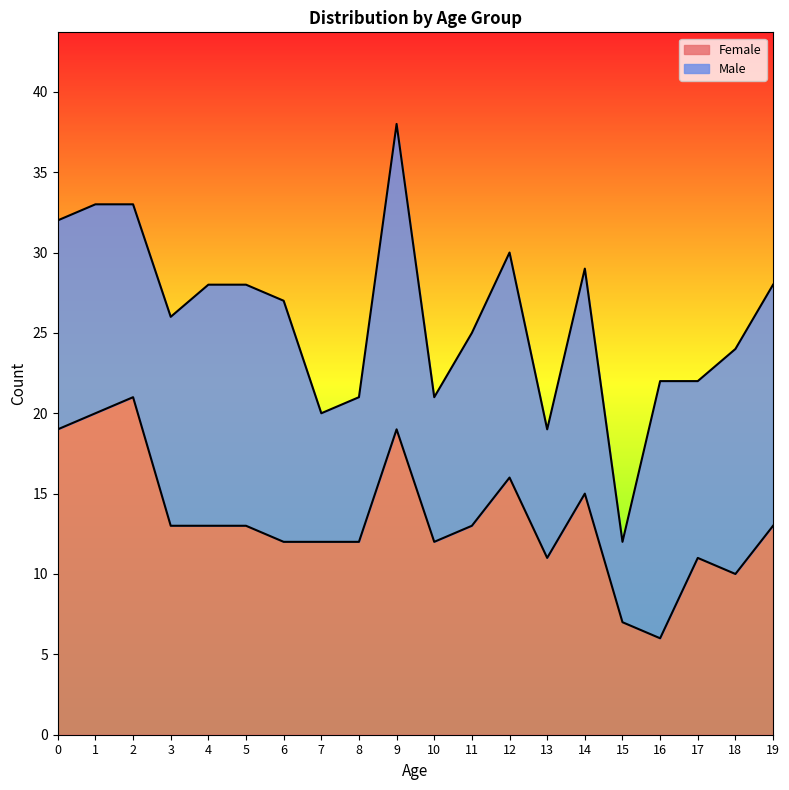

How many lines are shown in the chart?

2